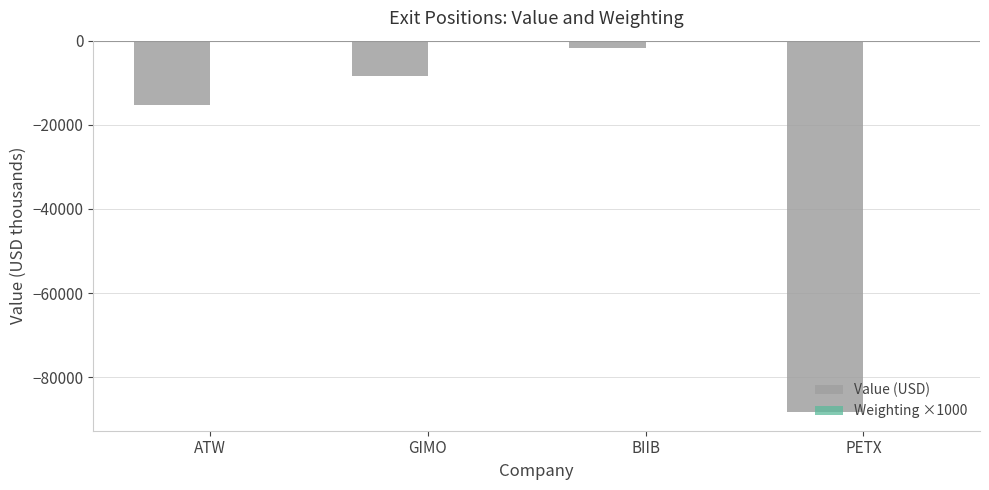

At which category is the sum across all series the highest?

BIIB